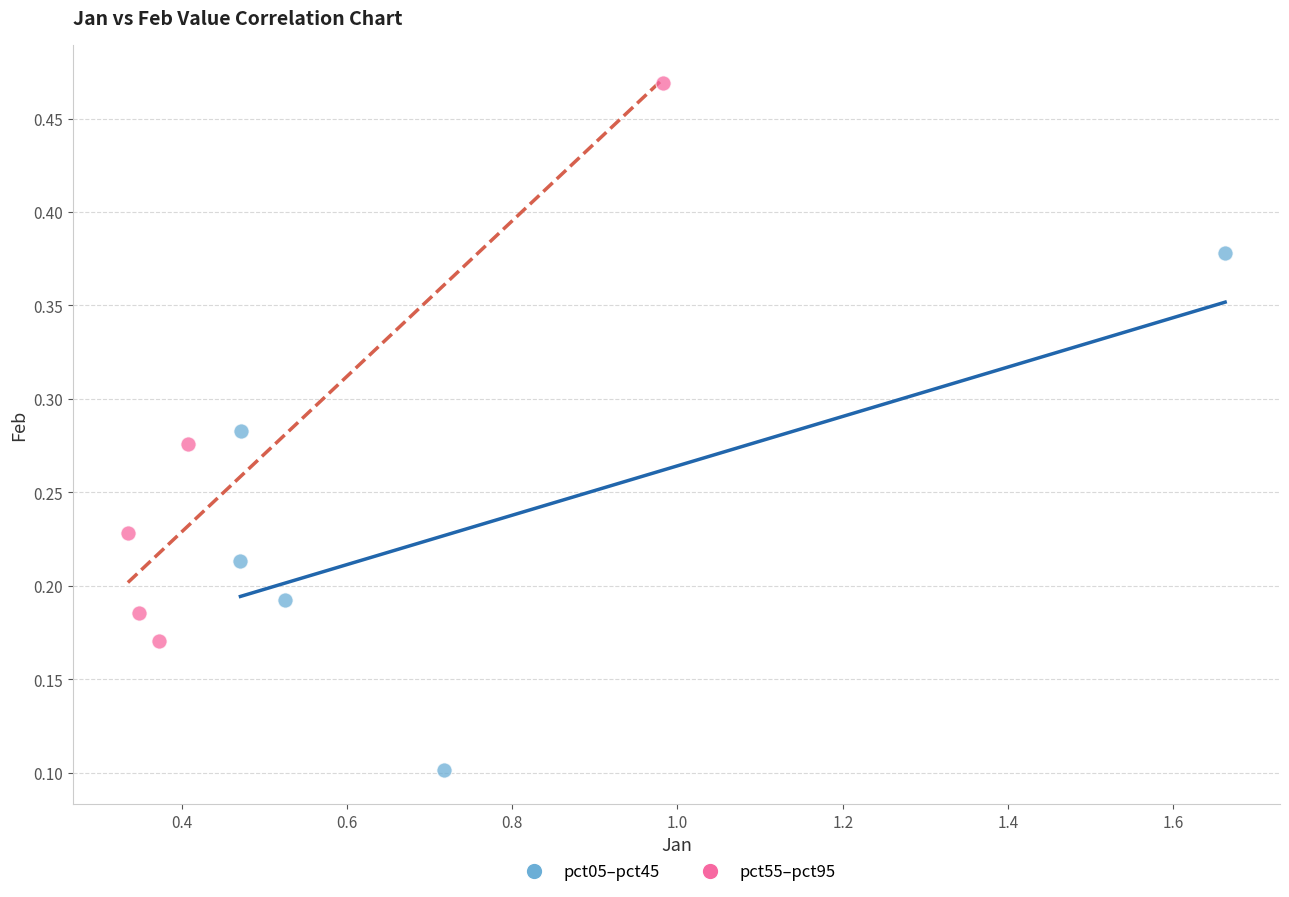

Which series reaches the minimum Y coordinate?

pct05–pct45